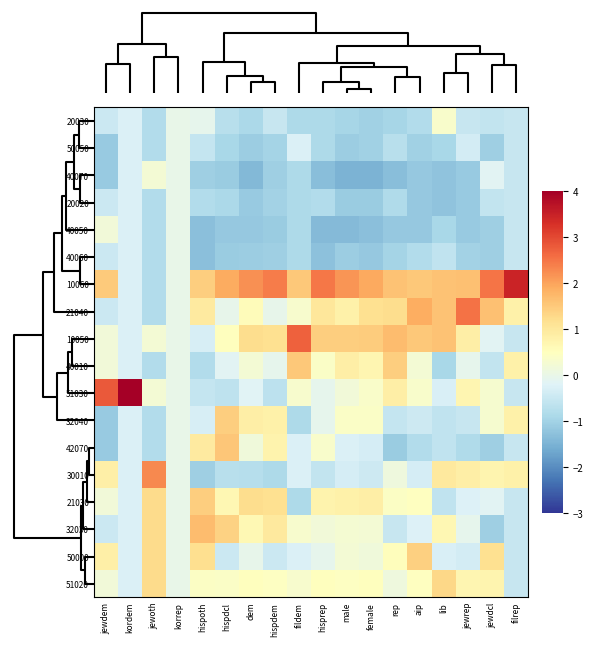

Reading left to right, what are all the values shown in this chart?

20030: jewdem=-0.5	kordem=-0.2	jewoth=-0.8	korrep=0.0	hispoth=-0.1	hispdcl=-0.7	dem=-0.9	hispdem=-0.5	fildem=-0.9	hisprep=-0.9	male=-0.9	female=-1.0	rep=-0.9	aip=-0.8	lib=0.3	jewrep=-0.5	jewdcl=-0.6	filrep=-0.5
50050: jewdem=-1.1	kordem=-0.2	jewoth=-0.8	korrep=0.0	hispoth=-0.6	hispdcl=-0.9	dem=-1.1	hispdem=-1.0	fildem=-0.3	hisprep=-0.9	male=-1.1	female=-1.0	rep=-0.7	aip=-1.0	lib=-0.9	jewrep=-0.4	jewdcl=-1.0	filrep=-0.5
40070: jewdem=-1.1	kordem=-0.2	jewoth=0.2	korrep=0.0	hispoth=-1.0	hispdcl=-1.1	dem=-1.4	hispdem=-1.1	fildem=-0.9	hisprep=-1.3	male=-1.5	female=-1.5	rep=-1.3	aip=-1.1	lib=-1.2	jewrep=-1.1	jewdcl=-0.1	filrep=-0.5
20020: jewdem=-0.5	kordem=-0.2	jewoth=-0.8	korrep=0.0	hispoth=-0.8	hispdcl=-0.9	dem=-1.1	hispdem=-1.0	fildem=-0.9	hisprep=-0.8	male=-1.1	female=-1.1	rep=-0.8	aip=-1.1	lib=-1.2	jewrep=-1.1	jewdcl=-0.6	filrep=-0.5
40050: jewdem=0.2	kordem=-0.2	jewoth=-0.8	korrep=0.0	hispoth=-1.3	hispdcl=-1.1	dem=-1.2	hispdem=-1.1	fildem=-0.9	hisprep=-1.4	male=-1.4	female=-1.3	rep=-1.1	aip=-1.1	lib=-0.9	jewrep=-1.1	jewdcl=-1.0	filrep=-0.5
40060: jewdem=-0.5	kordem=-0.2	jewoth=-0.8	korrep=0.0	hispoth=-1.3	hispdcl=-1.1	dem=-1.1	hispdem=-1.0	fildem=-0.9	hisprep=-1.3	male=-1.1	female=-1.2	rep=-1.0	aip=-0.8	lib=-0.6	jewrep=-1.0	jewdcl=-1.0	filrep=-0.5
10060: jewdem=1.5	kordem=-0.2	jewoth=-0.8	korrep=0.0	hispoth=1.4	hispdcl=1.9	dem=2.2	hispdem=2.4	fildem=1.5	hisprep=2.5	male=2.2	female=1.9	rep=1.6	aip=1.5	lib=1.6	jewrep=1.6	jewdcl=2.5	filrep=3.5
21040: jewdem=-0.5	kordem=-0.2	jewoth=-0.8	korrep=0.0	hispoth=0.9	hispdcl=-0.0	dem=0.6	hispdem=-0.0	fildem=0.3	hisprep=1.0	male=0.8	female=1.2	rep=1.2	aip=1.9	lib=1.6	jewrep=2.5	jewdcl=1.6	filrep=0.8
10050: jewdem=0.2	kordem=-0.2	jewoth=0.2	korrep=0.0	hispoth=-0.3	hispdcl=0.5	dem=1.2	hispdem=1.2	fildem=2.7	hisprep=1.4	male=1.4	female=1.5	rep=1.7	aip=1.5	lib=1.6	jewrep=0.9	jewdcl=-0.1	filrep=-0.5
40010: jewdem=0.2	kordem=-0.2	jewoth=-0.8	korrep=0.0	hispoth=-0.8	hispdcl=-0.1	dem=0.2	hispdem=-0.1	fildem=1.5	hisprep=0.4	male=0.9	female=0.7	rep=1.4	aip=0.2	lib=-0.9	jewrep=-0.1	jewdcl=-0.6	filrep=0.8
51030: jewdem=2.8	kordem=4.1	jewoth=0.2	korrep=0.0	hispoth=-0.6	hispdcl=-0.6	dem=-0.2	hispdem=-0.7	fildem=0.3	hisprep=-0.1	male=0.2	female=0.4	rep=0.9	aip=0.4	lib=-0.3	jewrep=0.7	jewdcl=0.3	filrep=-0.5
32040: jewdem=-1.1	kordem=-0.2	jewoth=-0.8	korrep=0.0	hispoth=-0.3	hispdcl=1.4	dem=0.9	hispdem=0.8	fildem=-0.9	hisprep=-0.1	male=0.4	female=0.4	rep=-0.5	aip=-0.5	lib=-0.6	jewrep=-0.5	jewdcl=0.3	filrep=0.8
42070: jewdem=-1.1	kordem=-0.2	jewoth=-0.8	korrep=0.0	hispoth=0.9	hispdcl=1.6	dem=0.1	hispdem=0.8	fildem=-0.3	hisprep=0.4	male=-0.2	female=-0.3	rep=-1.1	aip=-0.8	lib=-0.6	jewrep=-0.8	jewdcl=-1.0	filrep=-0.5
30010: jewdem=0.8	kordem=-0.2	jewoth=2.3	korrep=0.0	hispoth=-1.0	hispdcl=-0.7	dem=-0.7	hispdem=-0.9	fildem=-0.3	hisprep=-0.6	male=-0.3	female=-0.4	rep=0.1	aip=-0.3	lib=1.0	jewrep=0.9	jewdcl=0.7	filrep=0.8
21030: jewdem=0.2	kordem=-0.2	jewoth=1.3	korrep=0.0	hispoth=1.4	hispdcl=0.7	dem=1.2	hispdem=1.2	fildem=-0.9	hisprep=0.8	male=0.8	female=0.9	rep=0.4	aip=0.5	lib=-0.6	jewrep=-0.2	jewdcl=-0.1	filrep=-0.5
32030: jewdem=-0.5	kordem=-0.2	jewoth=1.3	korrep=0.0	hispoth=1.7	hispdcl=1.4	dem=0.7	hispdem=1.0	fildem=0.3	hisprep=0.2	male=0.3	female=0.2	rep=-0.5	aip=-0.2	lib=0.7	jewrep=-0.1	jewdcl=-1.0	filrep=-0.5
50000: jewdem=0.8	kordem=-0.2	jewoth=1.3	korrep=0.0	hispoth=1.2	hispdcl=-0.5	dem=-0.0	hispdem=-0.5	fildem=-0.3	hisprep=-0.1	male=0.2	female=0.2	rep=0.5	aip=1.4	lib=-0.3	jewrep=-0.4	jewdcl=1.2	filrep=-0.5
51020: jewdem=0.2	kordem=-0.2	jewoth=1.3	korrep=0.0	hispoth=0.4	hispdcl=0.4	dem=0.5	hispdem=0.5	fildem=0.3	hisprep=0.5	male=0.5	female=0.5	rep=0.1	aip=0.5	lib=1.3	jewrep=0.7	jewdcl=0.7	filrep=-0.5